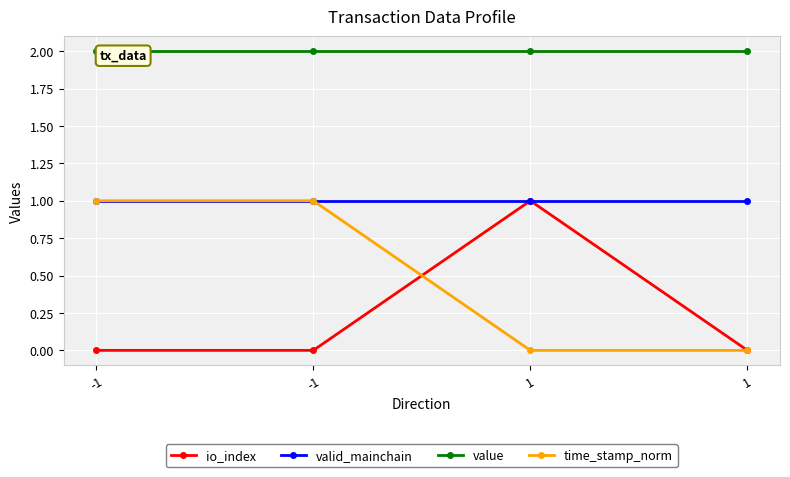

What is the difference between the highest and lowest values at 1?

2.0